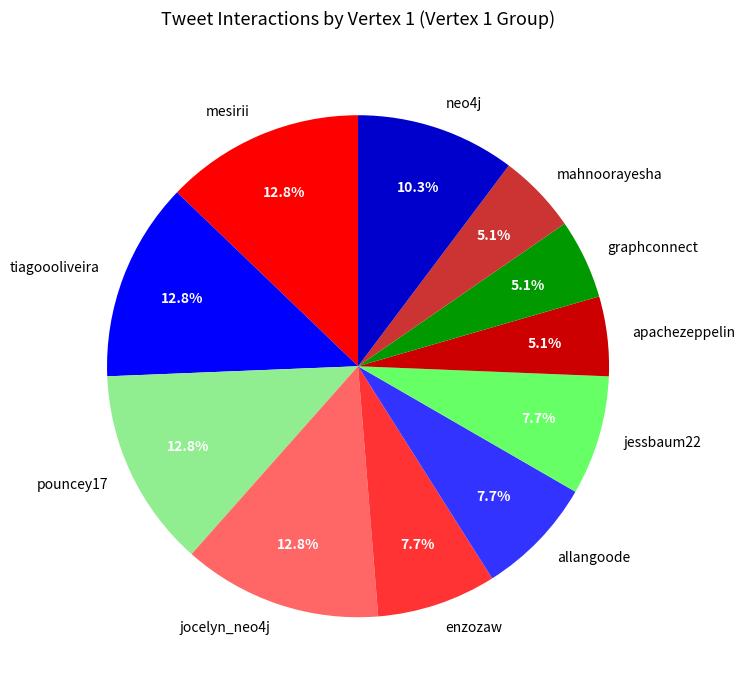

How many segments does this pie chart have?

11